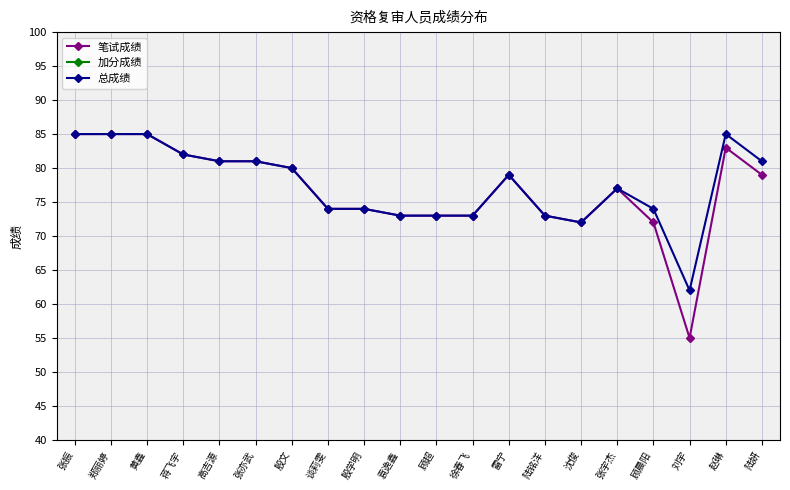

Rank the series by their maximum value, from lowest to highest.

加分成绩, 笔试成绩, 总成绩